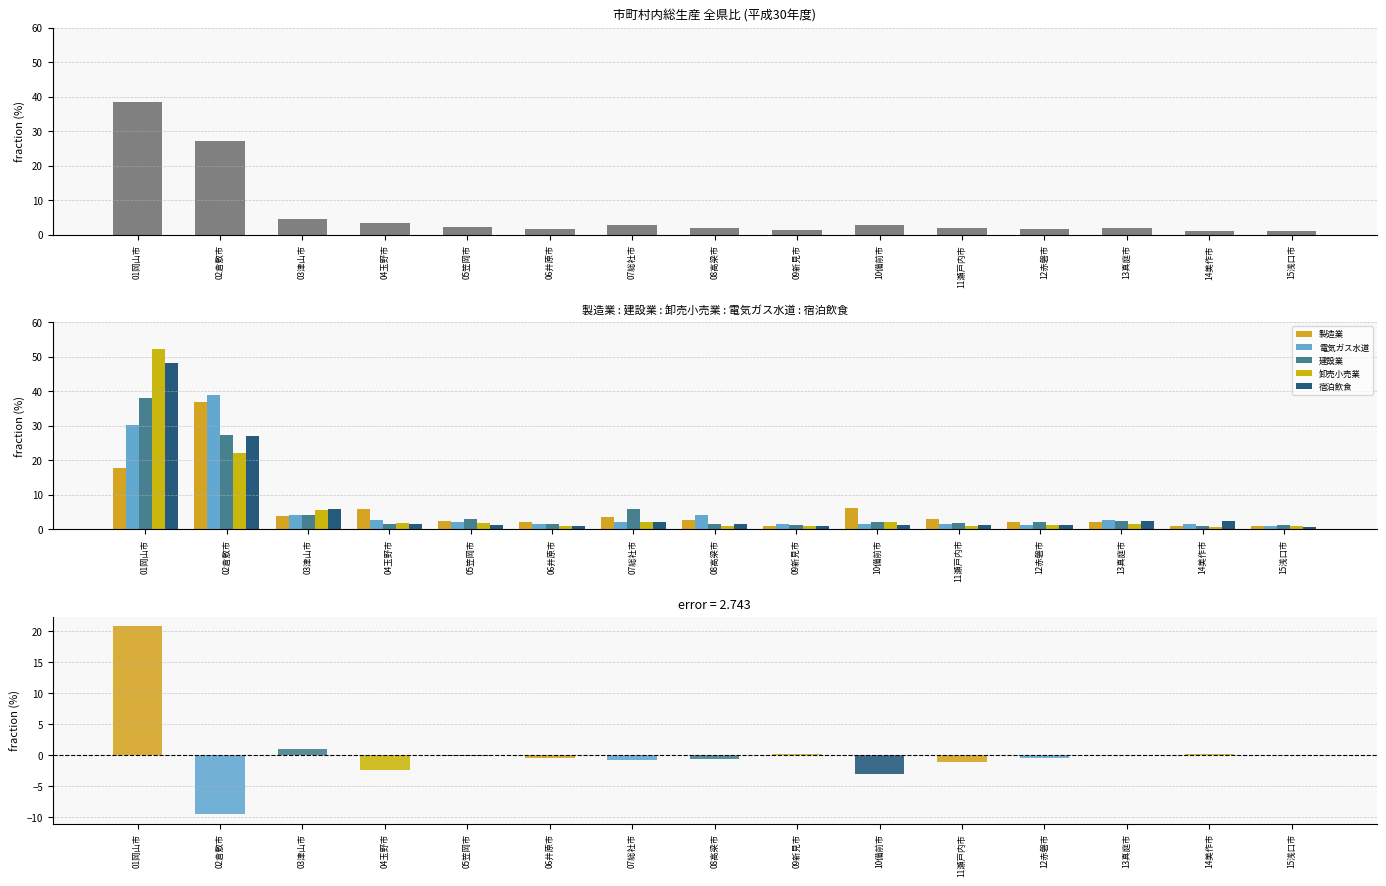

Which category has the highest value across all series?

01岡山市